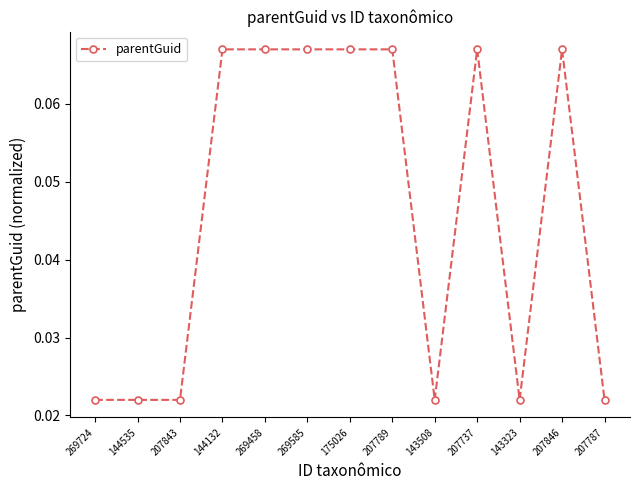

What is the sum of all values?

0.6